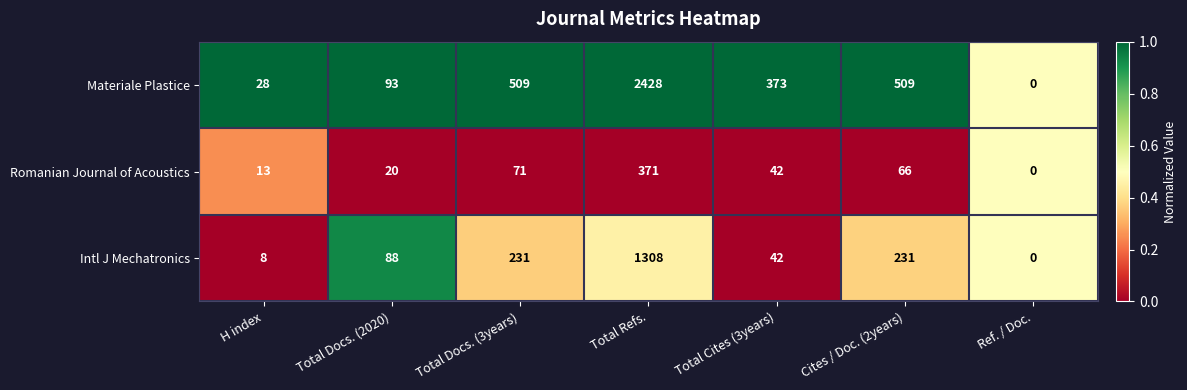

Reading right to left, list all the values displayed in this chart.

Materiale Plastice: Ref. / Doc.=0	Cites / Doc. (2years)=509	Total Cites (3years)=373	Total Refs.=2428	Total Docs. (3years)=509	Total Docs. (2020)=93	H index=28
Romanian Journal of Acoustics: Ref. / Doc.=0	Cites / Doc. (2years)=66	Total Cites (3years)=42	Total Refs.=371	Total Docs. (3years)=71	Total Docs. (2020)=20	H index=13
Intl J Mechatronics: Ref. / Doc.=0	Cites / Doc. (2years)=231	Total Cites (3years)=42	Total Refs.=1308	Total Docs. (3years)=231	Total Docs. (2020)=88	H index=8